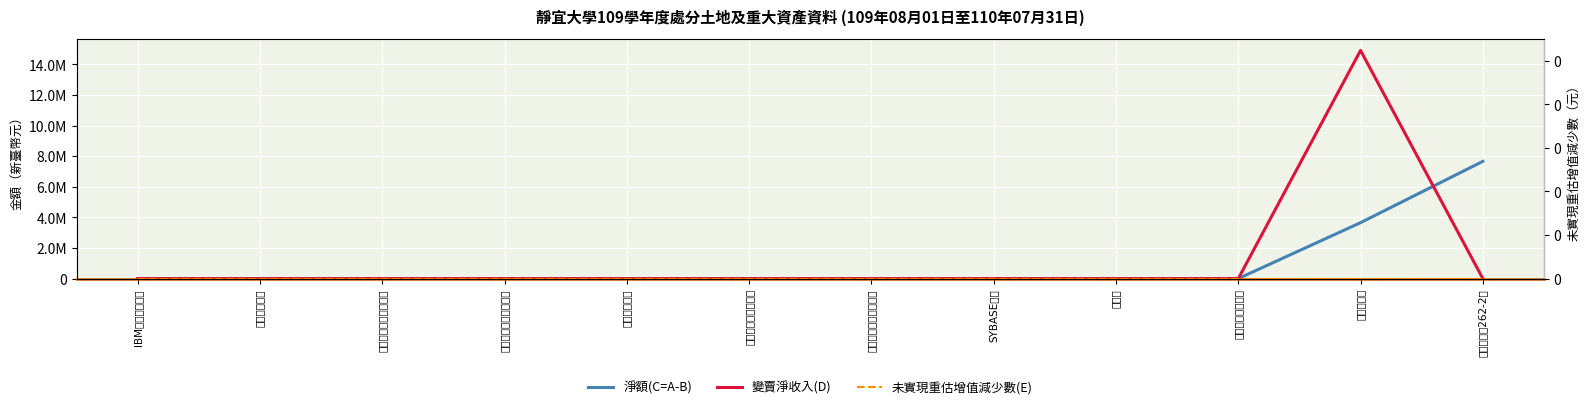

After their last crossing, which series has the higher values: 變賣淨收入(D) or 淨額(C=A-B)?

淨額(C=A-B)